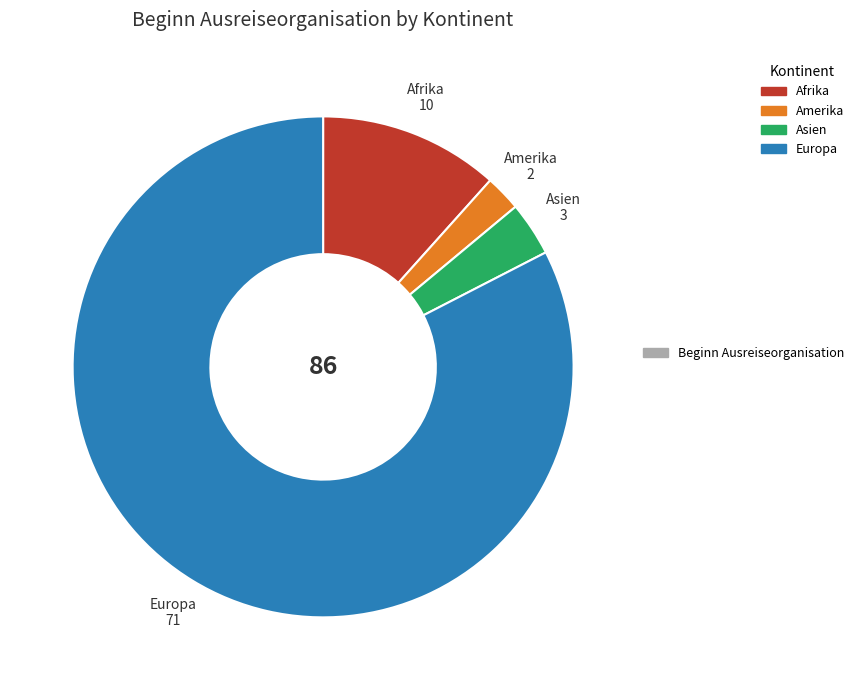

Do Asien and Afrika together represent more than half of the pie?

No